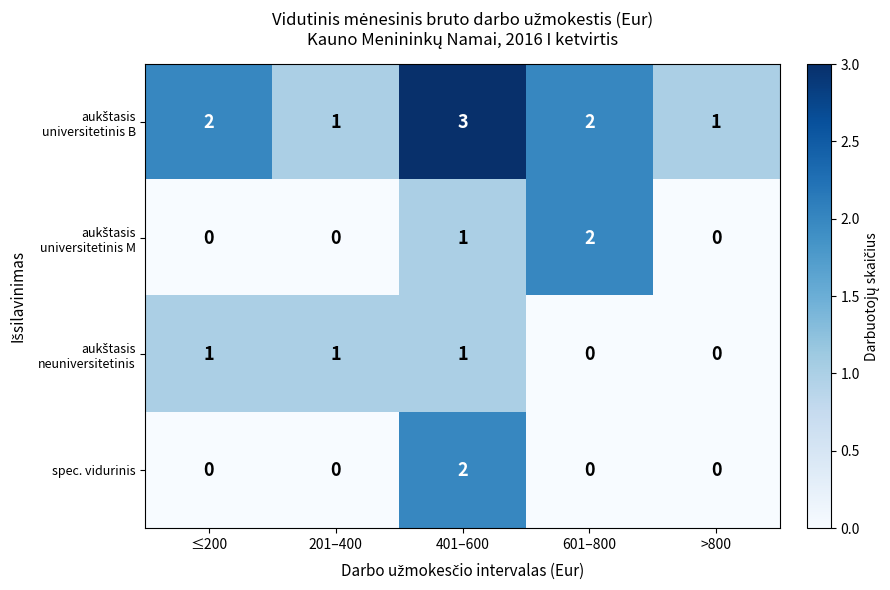

Count the number of categories in the chart.

5